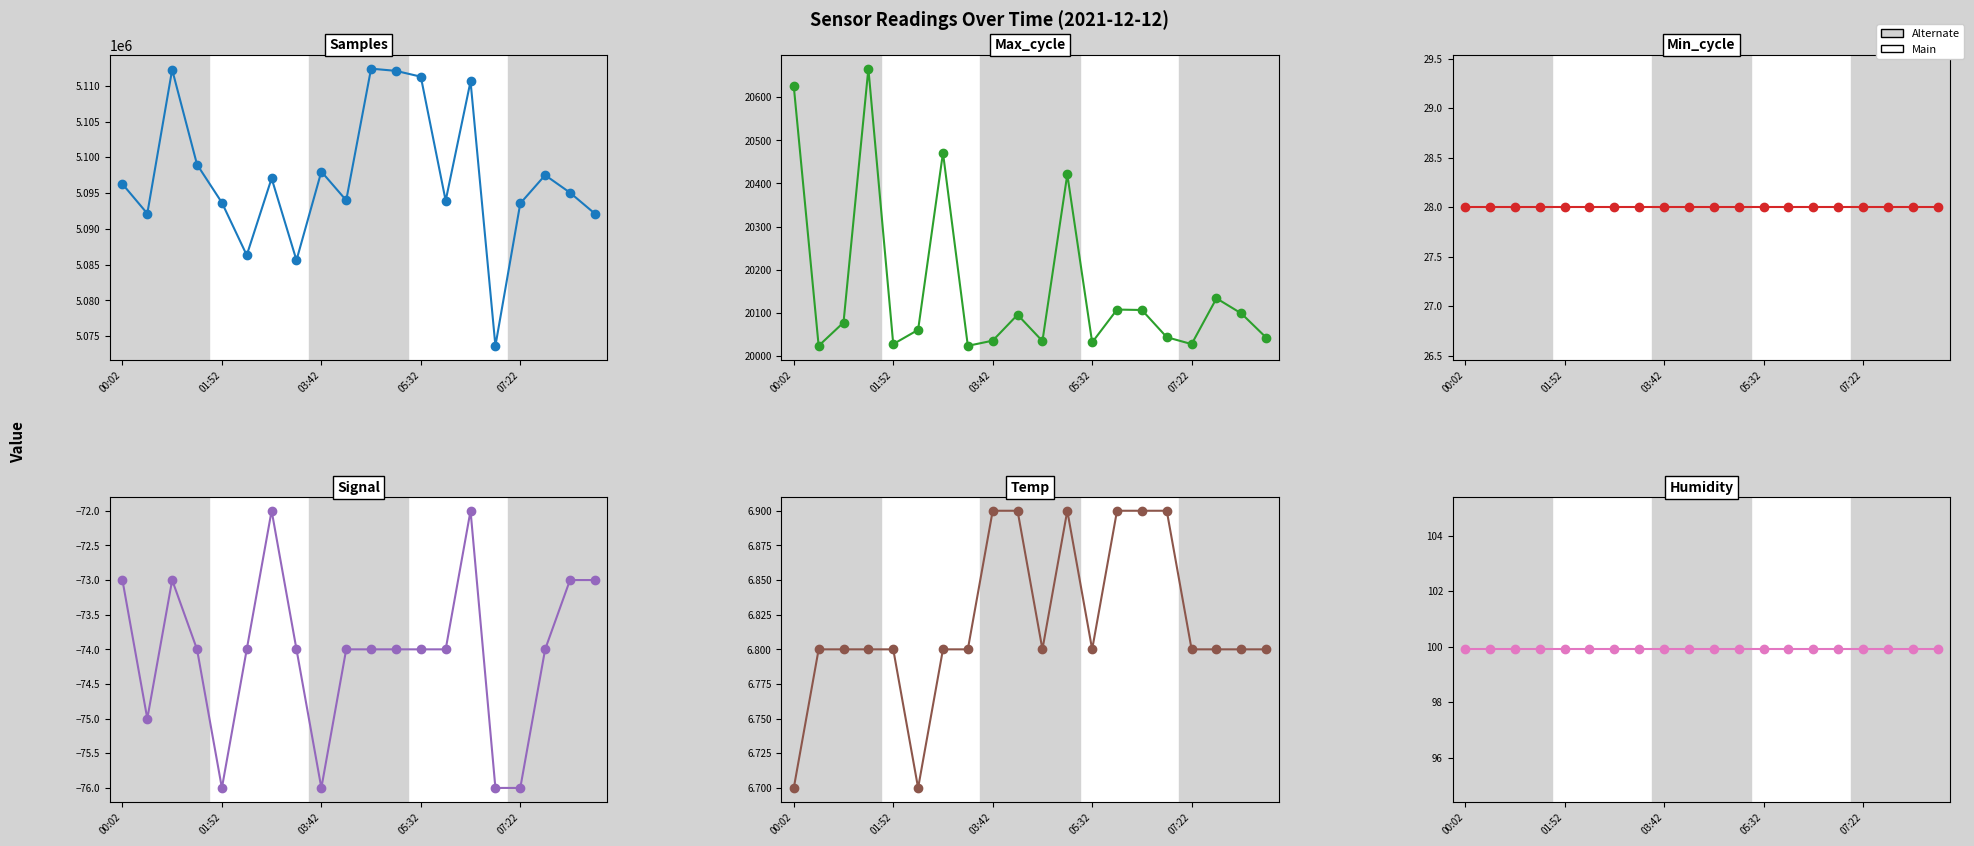

True or false: Signal has more than 0 interior local peaks.

True